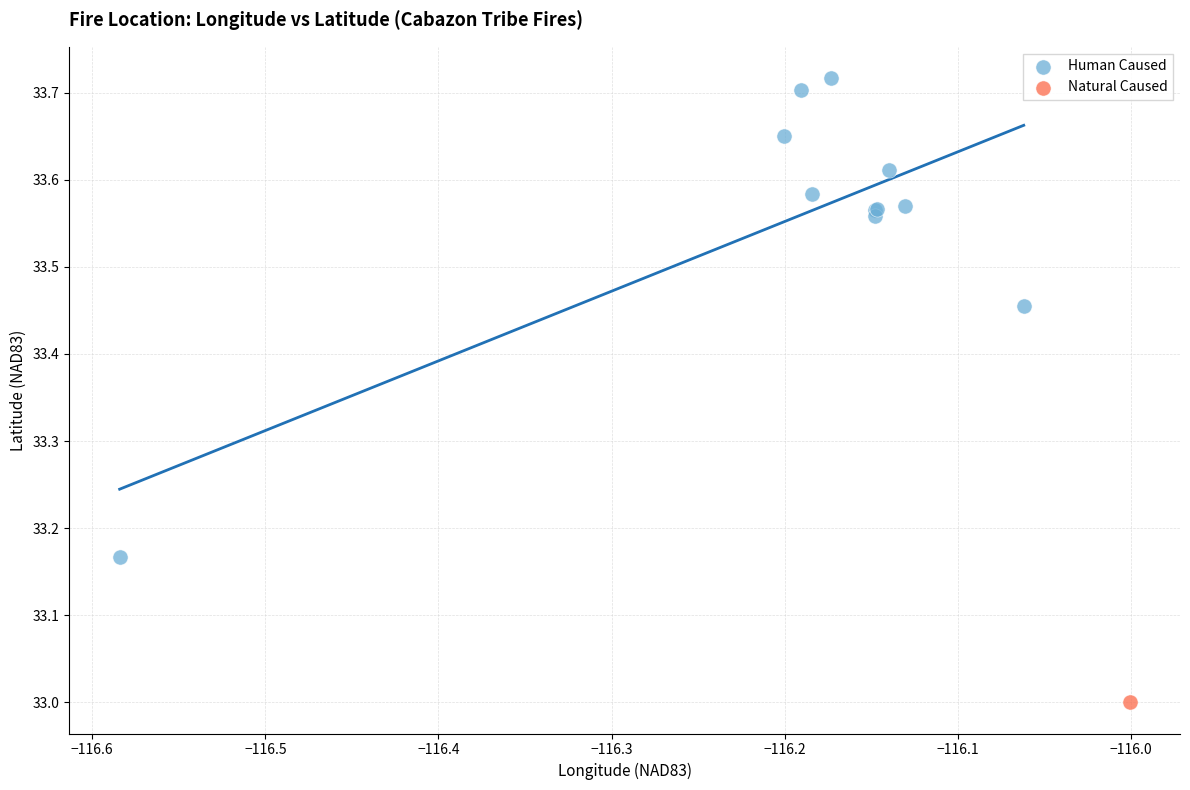

What are all the series names shown in the legend?

Human Caused, Natural Caused